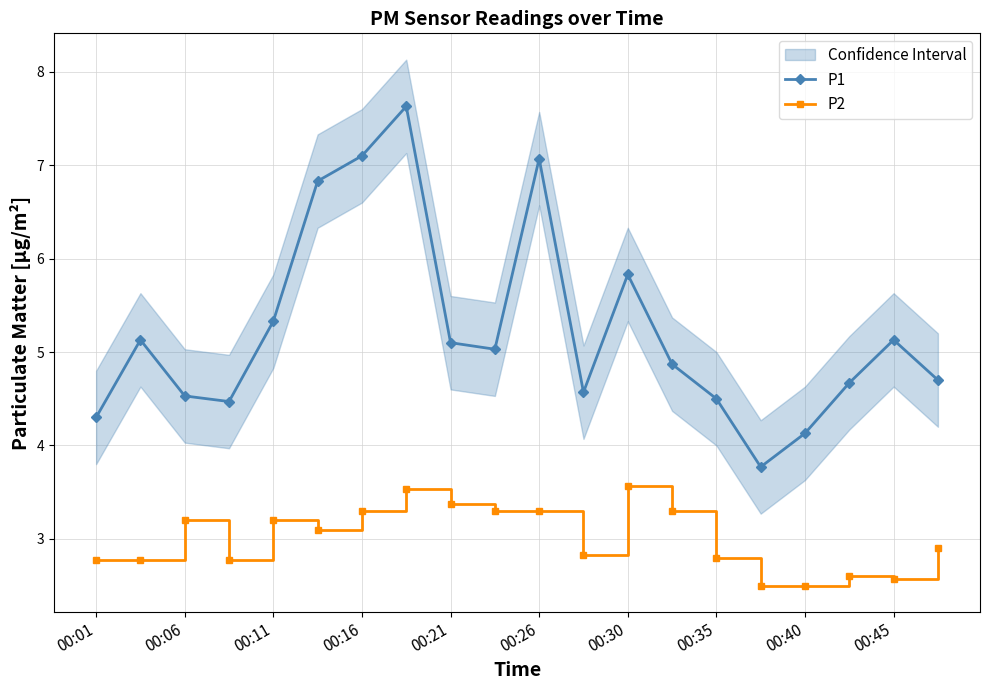

True or false: P2 has more than 0 points higher than both neighbors.

True